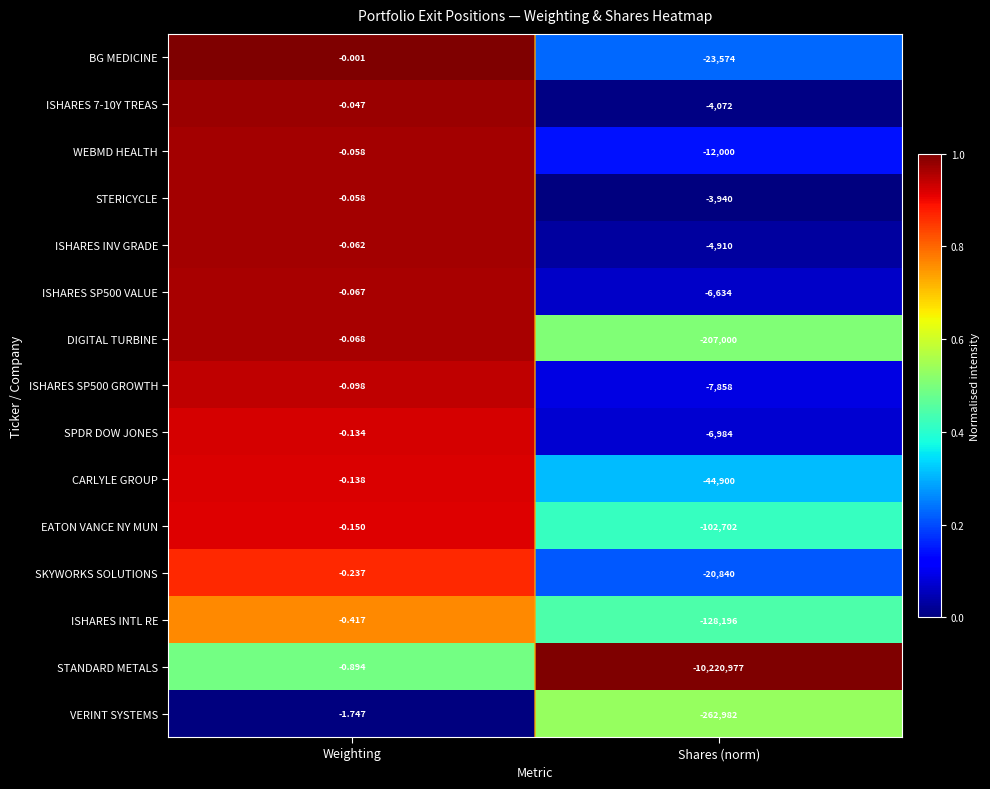

Which series has the largest range (max minus min)?

STANDARD METALS